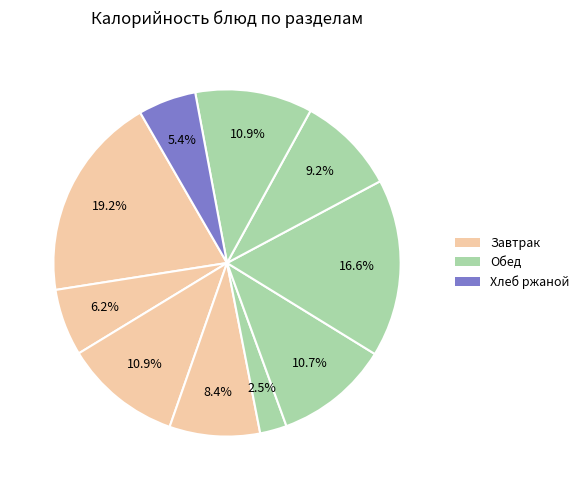

Count the number of slices in the pie.

10